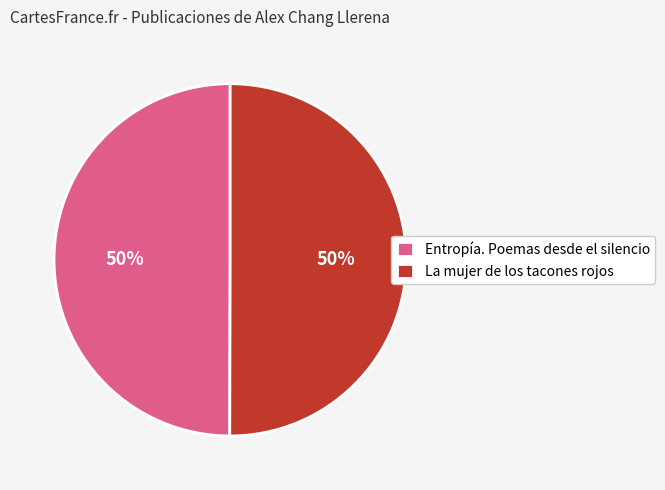

How many slices are in this pie chart?

2